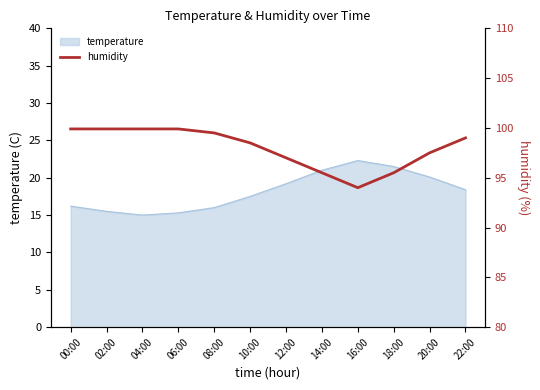

How many points are lower than both their immediate neighbors (excluding endpoints)?

1